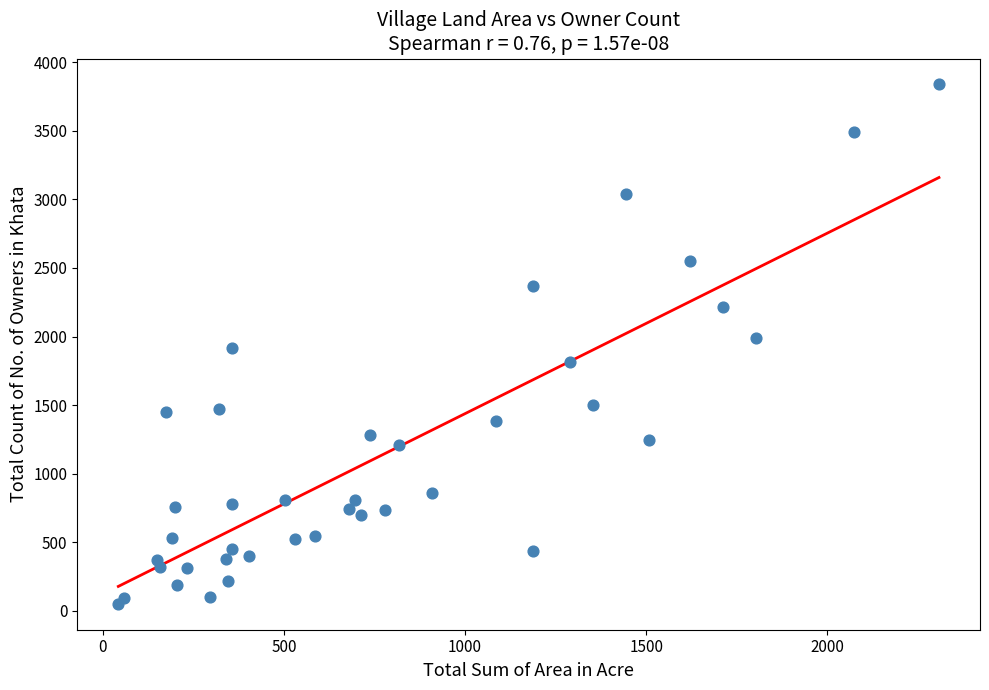

What is the range of Y values (max minus min)?

3789